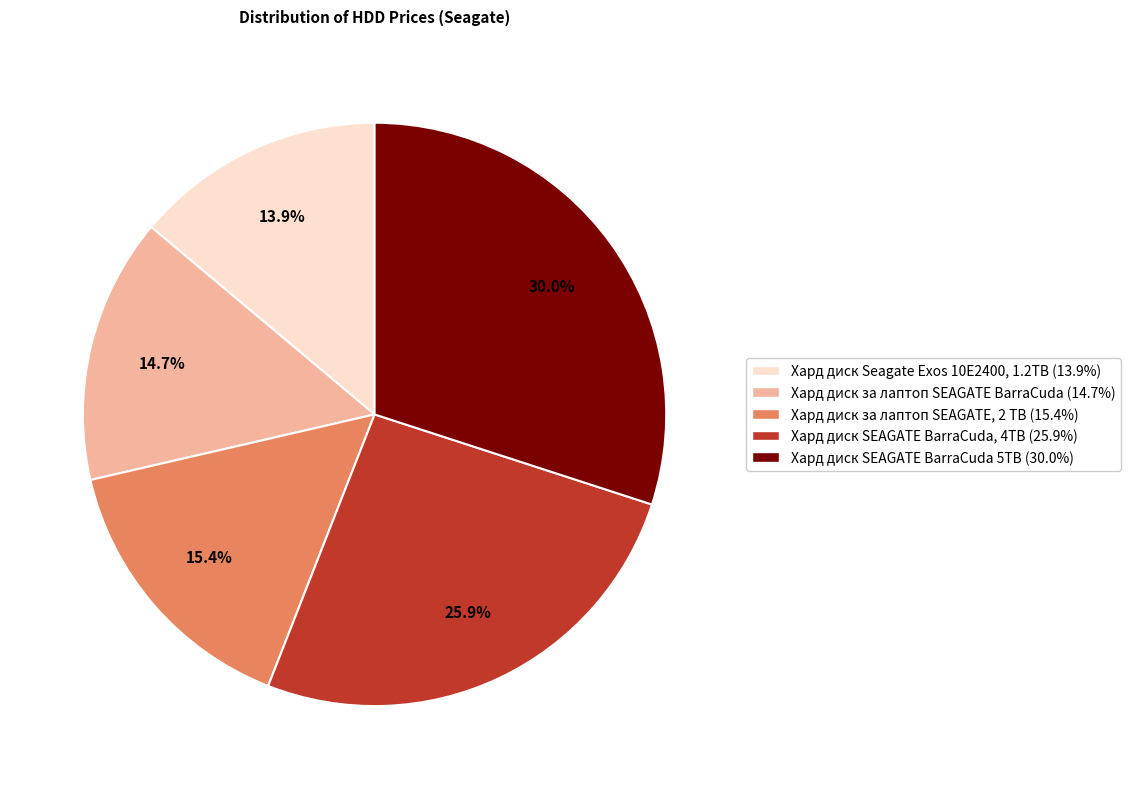

To the nearest percent, what is the combined percentage of Хард диск SEAGATE BarraCuda 5TB and Хард диск за лаптоп SEAGATE, 2 TB?

45%